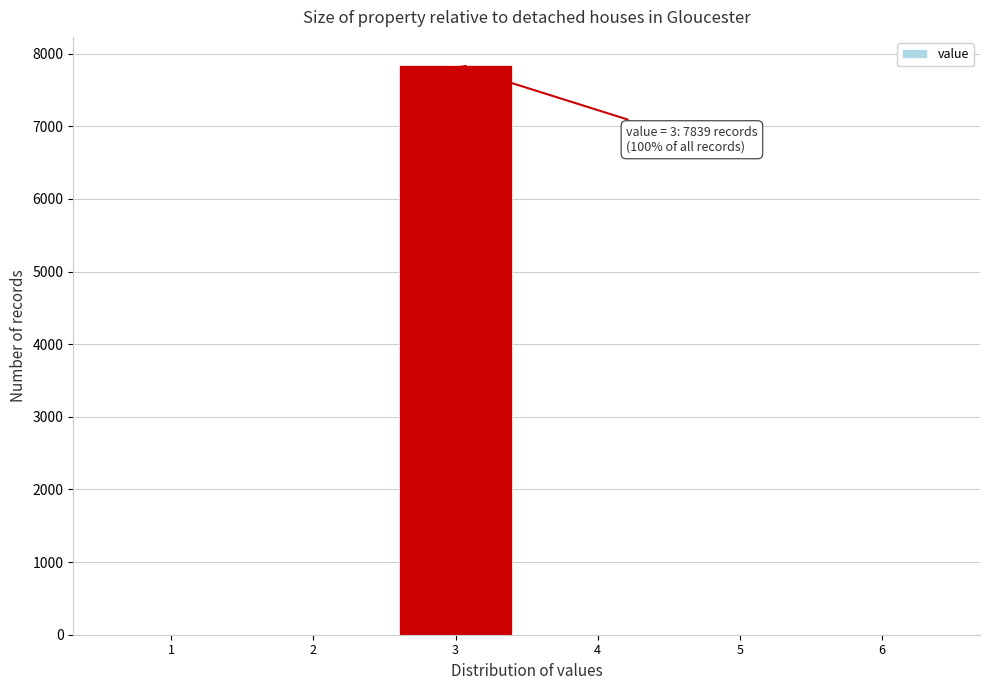

Over which range of the x-axis is the bar tallest?

2.5 to 3.5